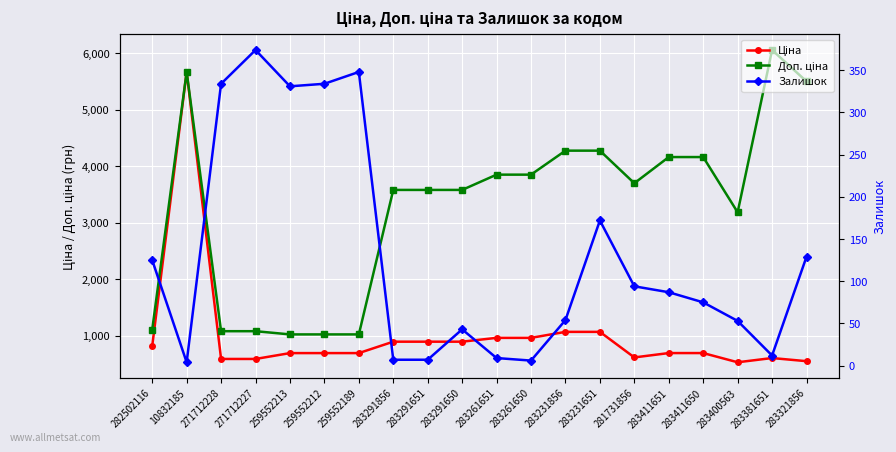

Is the value of Залишок at 259552213 greater than the value of Ціна at 283321856?

No